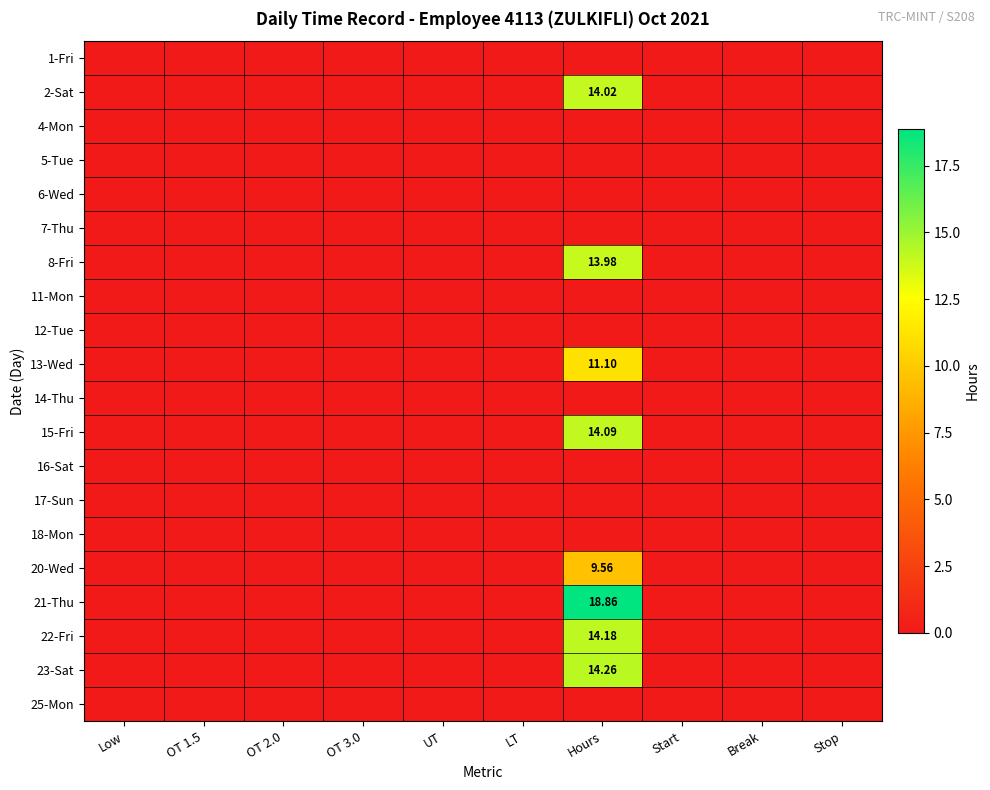

Which series has the widest spread of values?

21-Thu